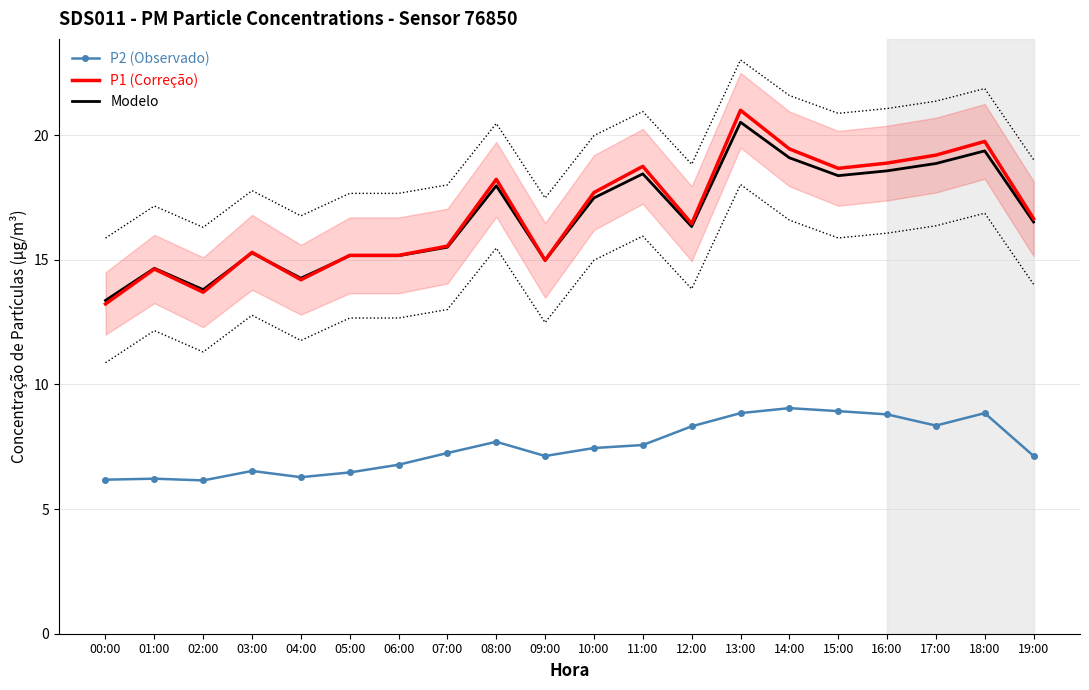

What is the label of the 4th point from the left?

03:00